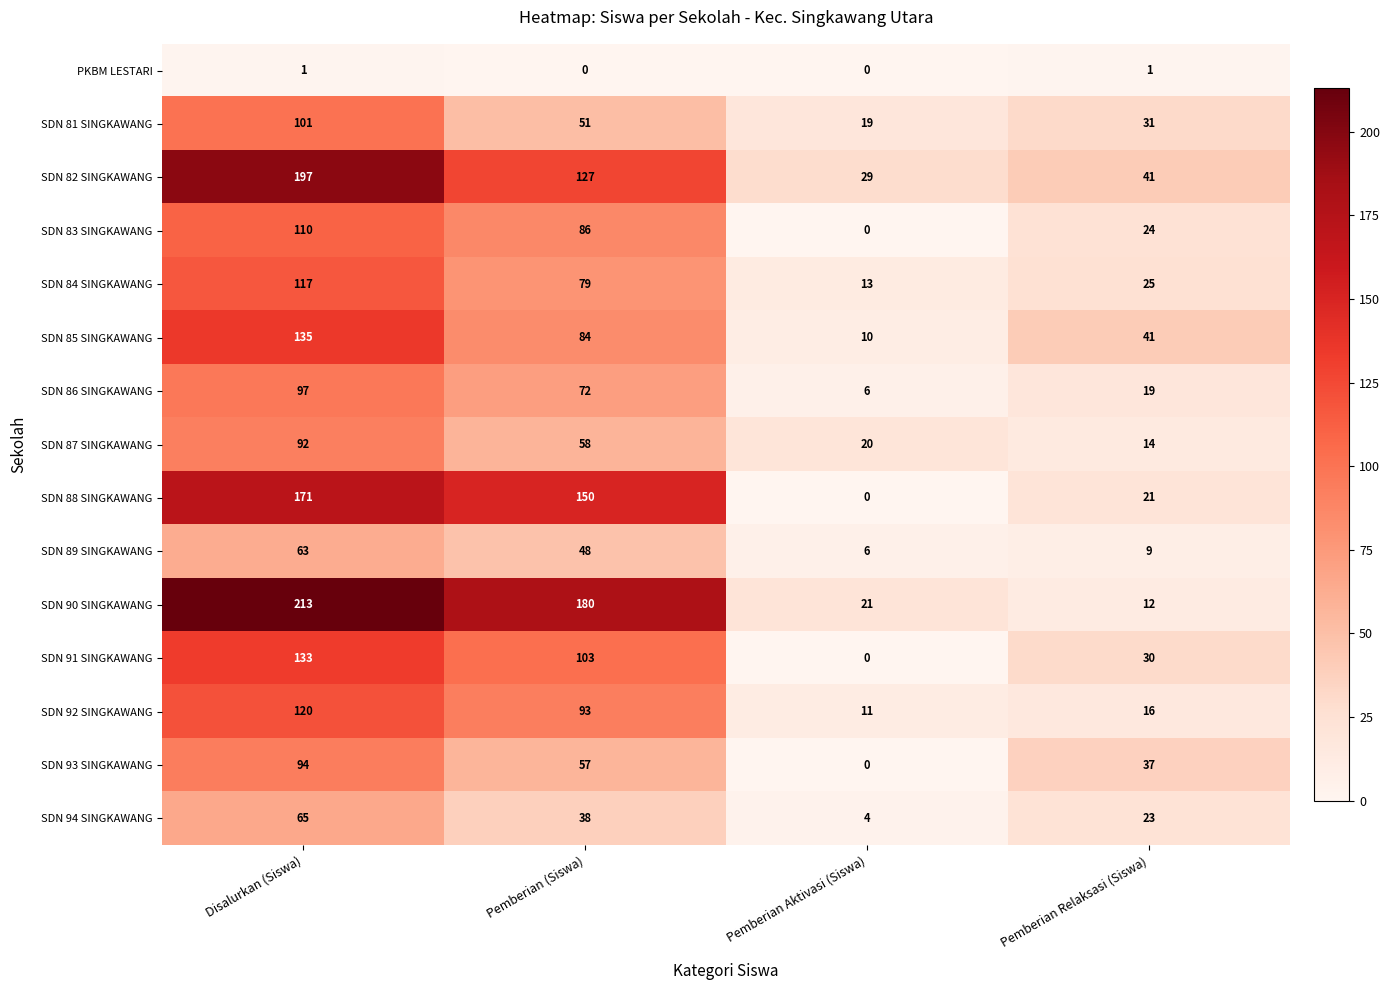

At how many categories does at least one series exceed 126?

2